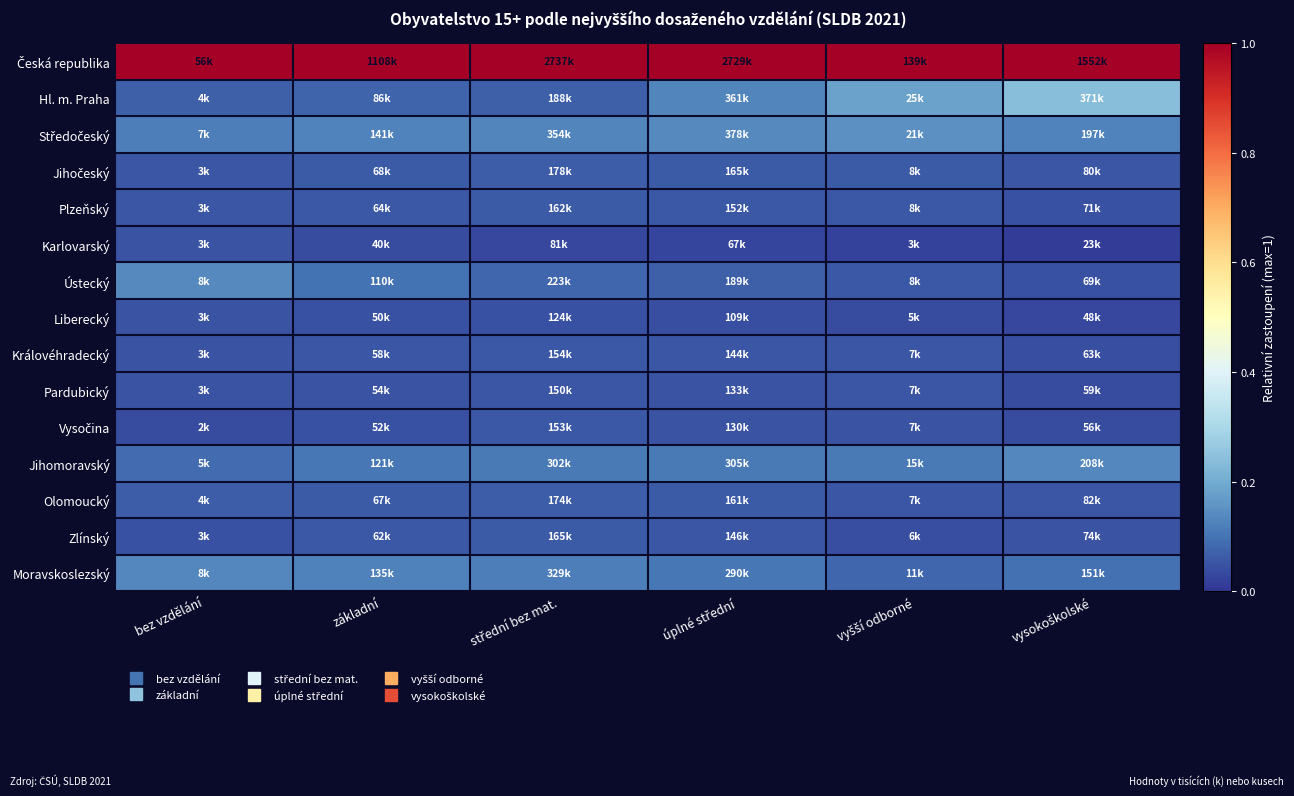

What is the total value across all series at úplné střední?

2.0